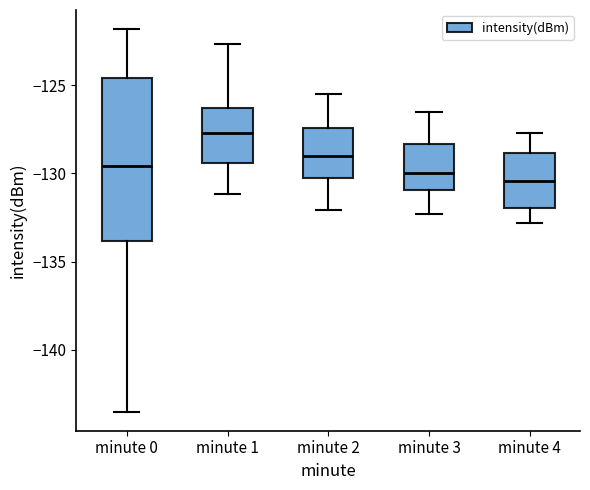

Where is the upper edge of the box for minute 2 on the y-axis? The values are not printed on the chart, so give them approximately, as read against the axis.

-127.5